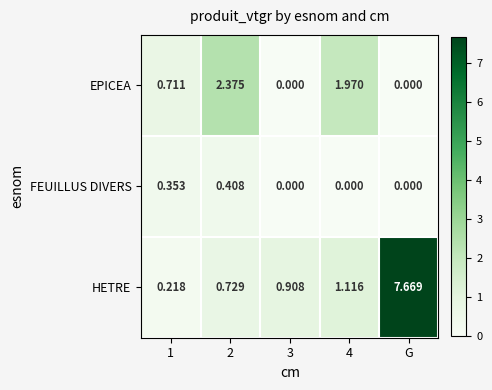

Which label corresponds to the largest value in the chart?

G